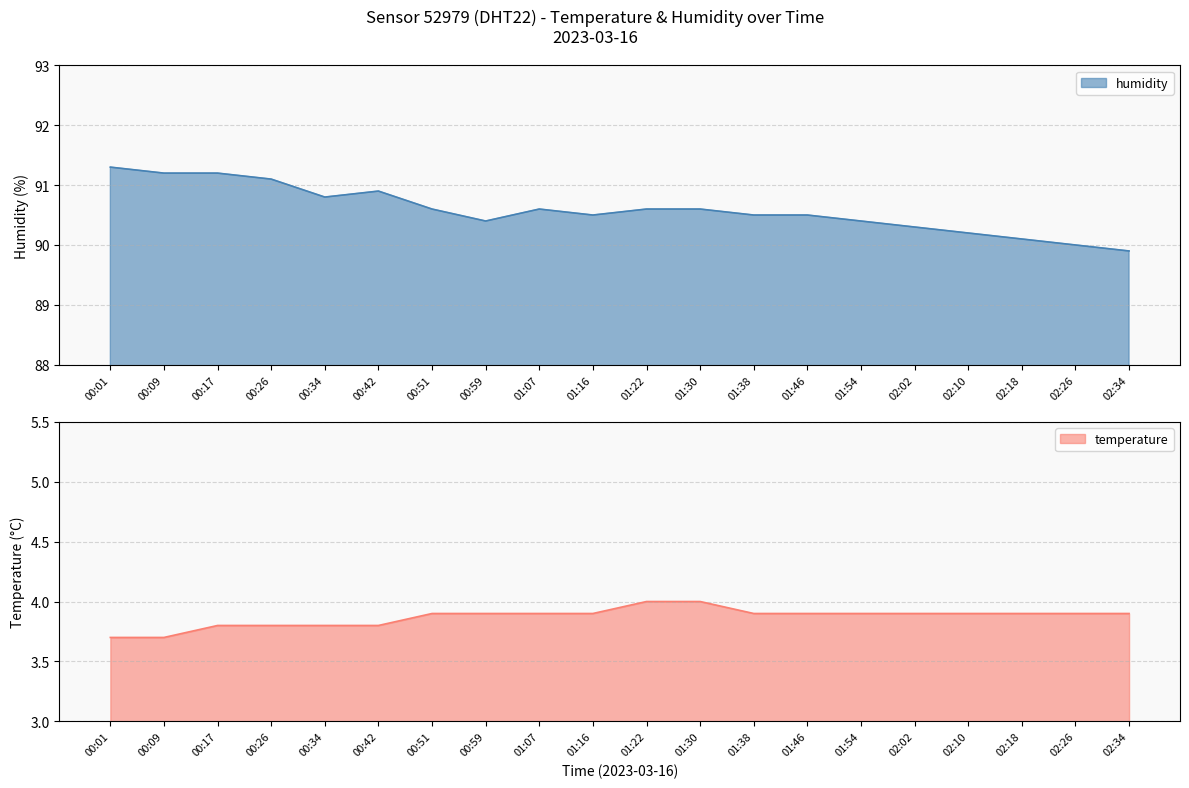

True or false: humidity has a value of 160.7 at 01:38.

False